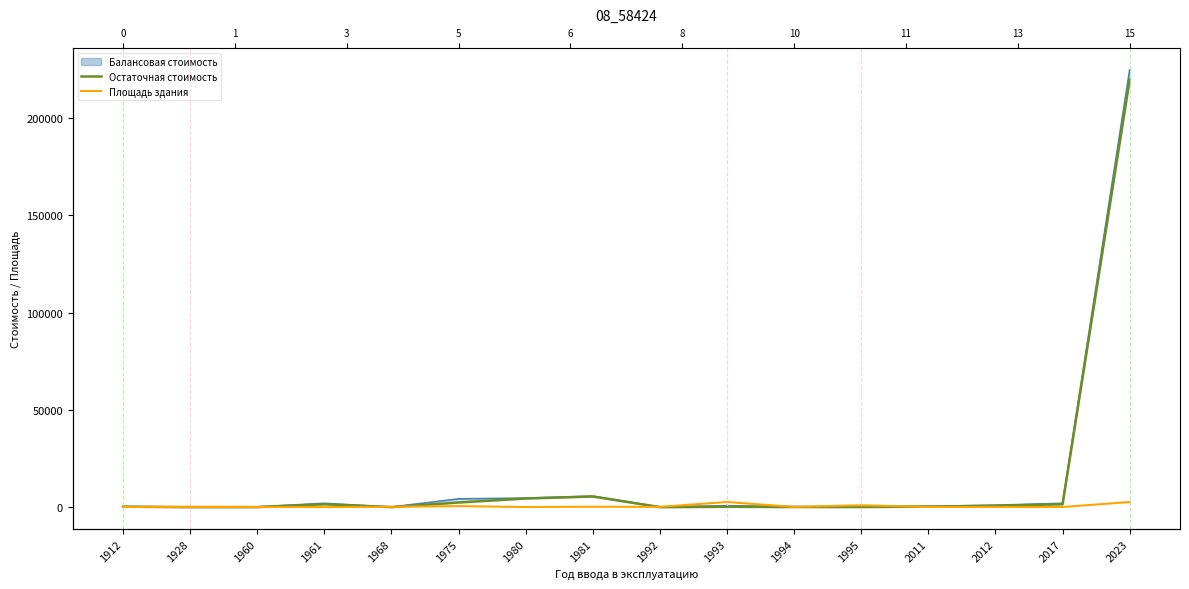

What is the approximate value of Остаточная стоимость at 2012?

689.5